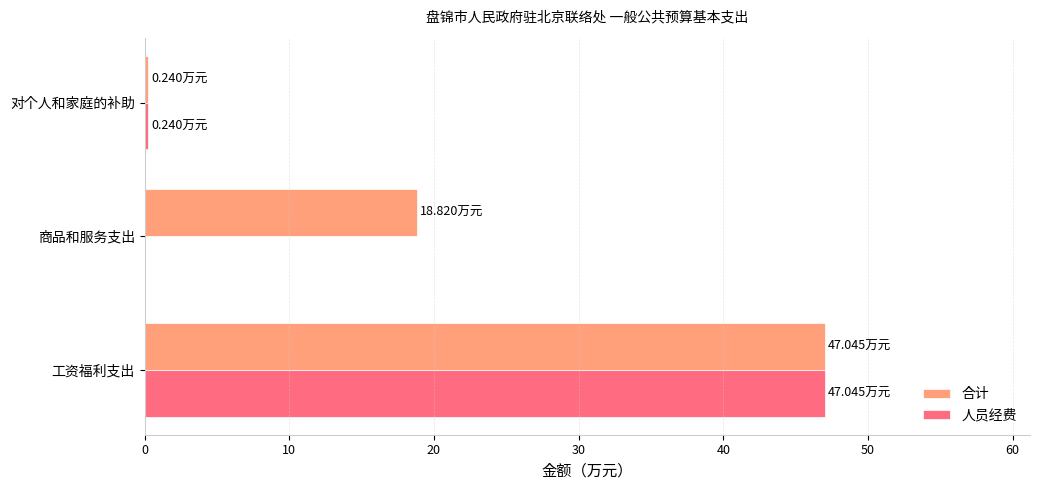

At which label does 人员经费 reach its peak?

工资福利支出